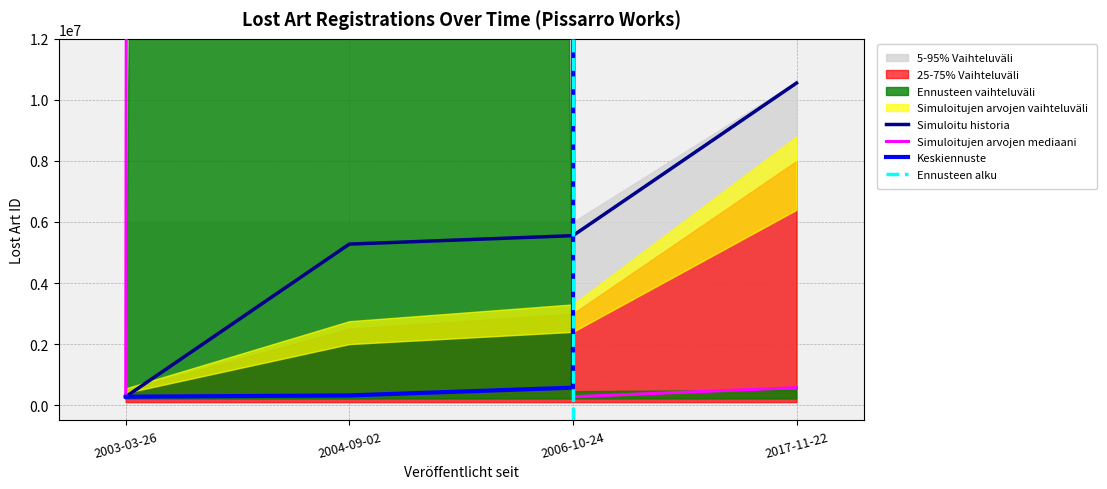

What is the sum of all values?

5001170261